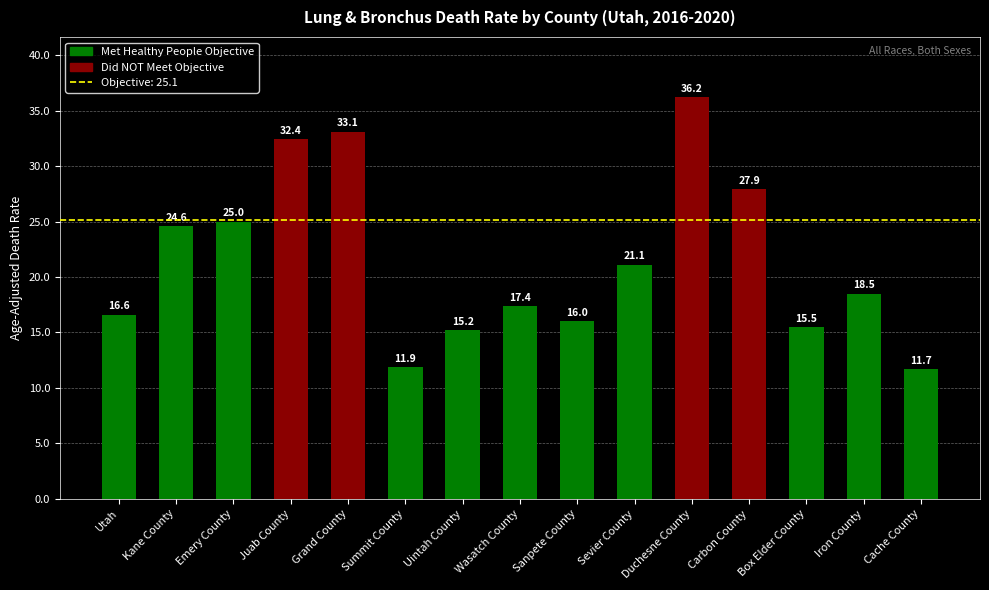

What is the smallest value displayed?

11.7